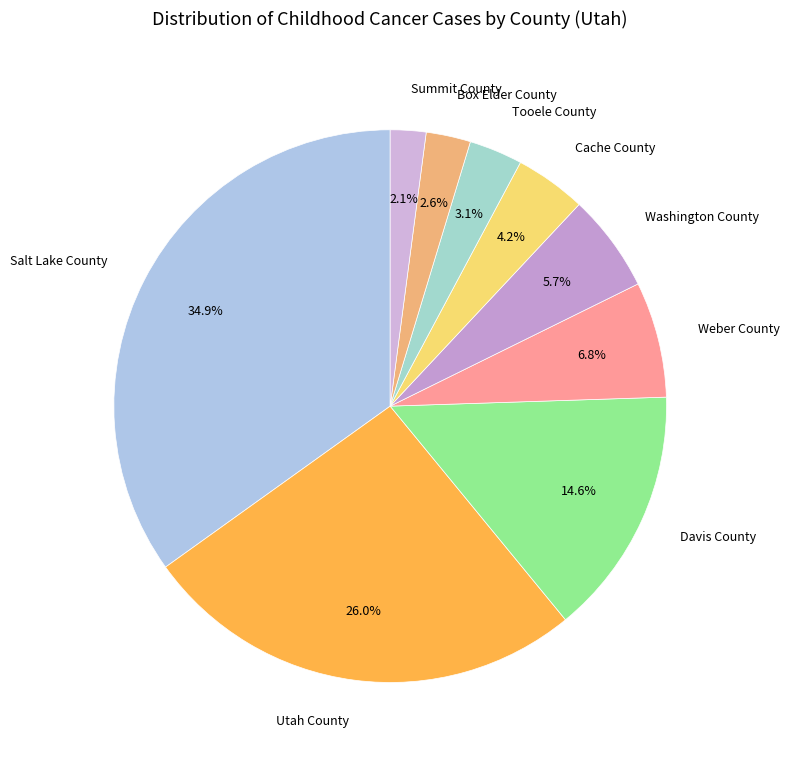

How many segments does this pie chart have?

9